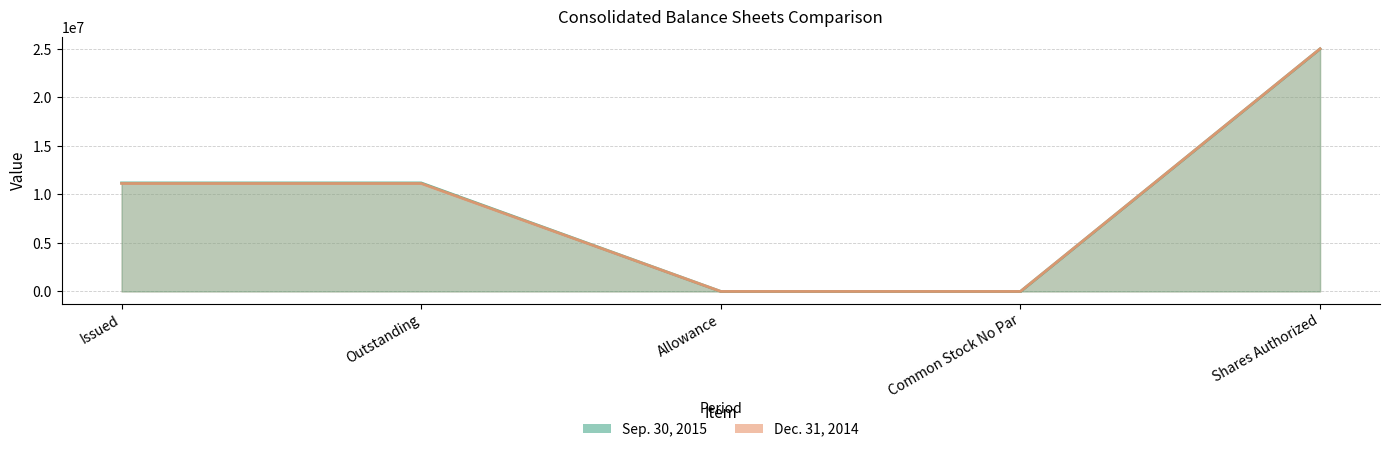

Where do Sep. 30, 2015 and Dec. 31, 2014 first cross each other?

Outstanding and Allowance